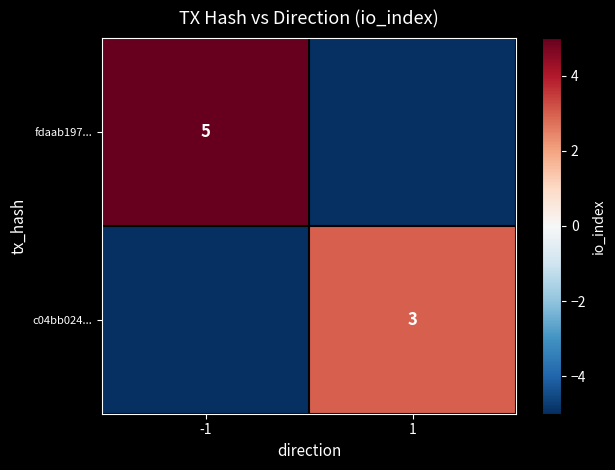

Is it true that fdaab197... equals 5 at -1?

True